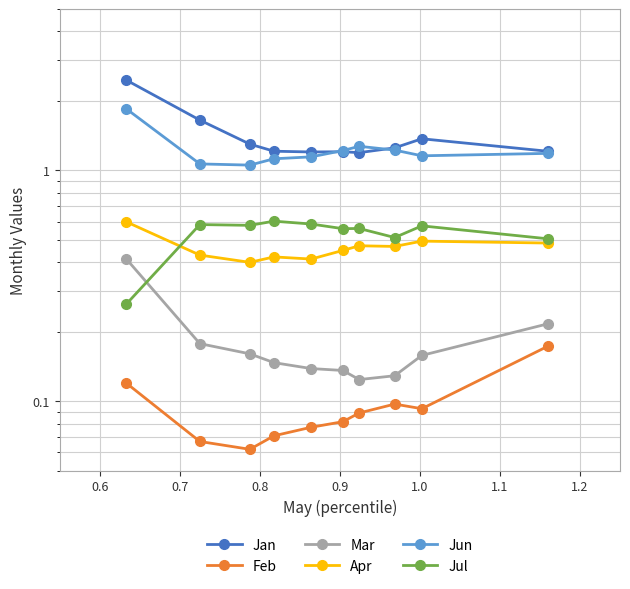

What is the total value across all series at 0.8?

3.6